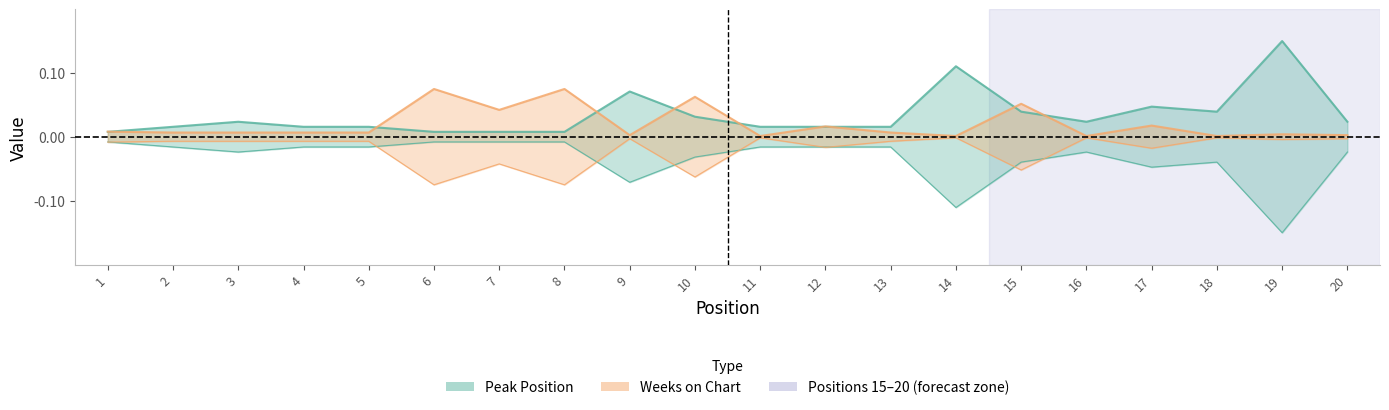

How many interior local peaks does the Weeks on Chart series have?

7